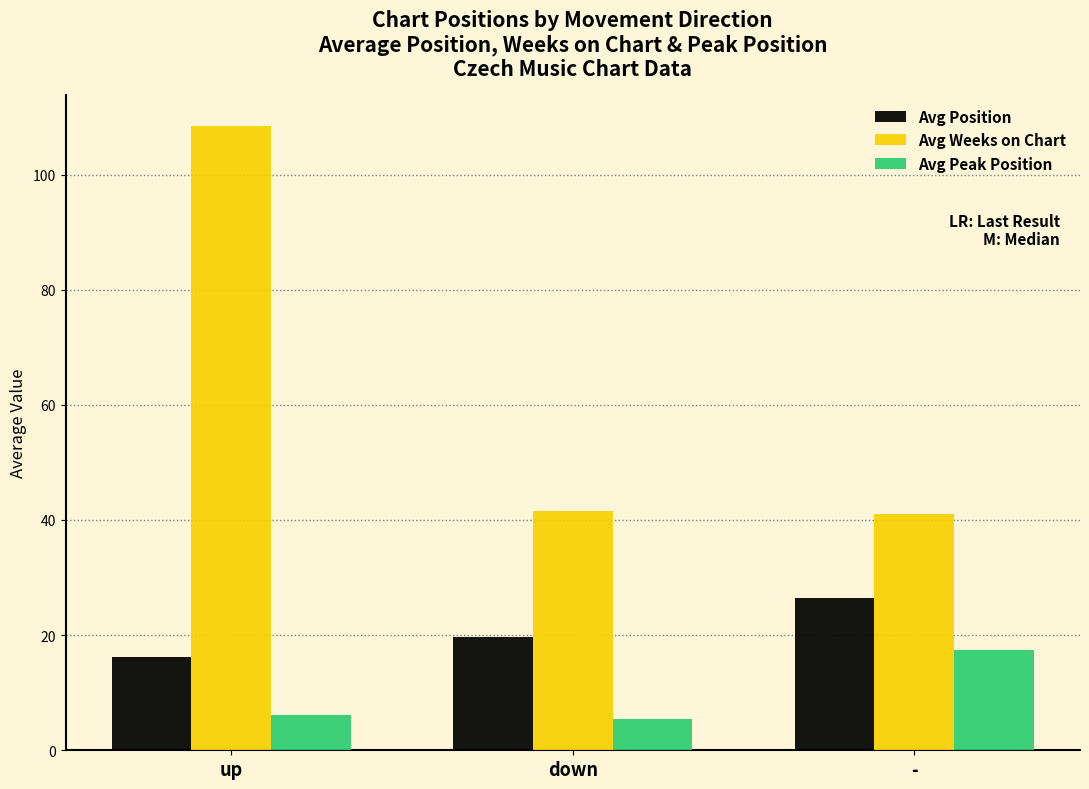

The Avg Peak Position series shows 5.4 at down. True or false?

True